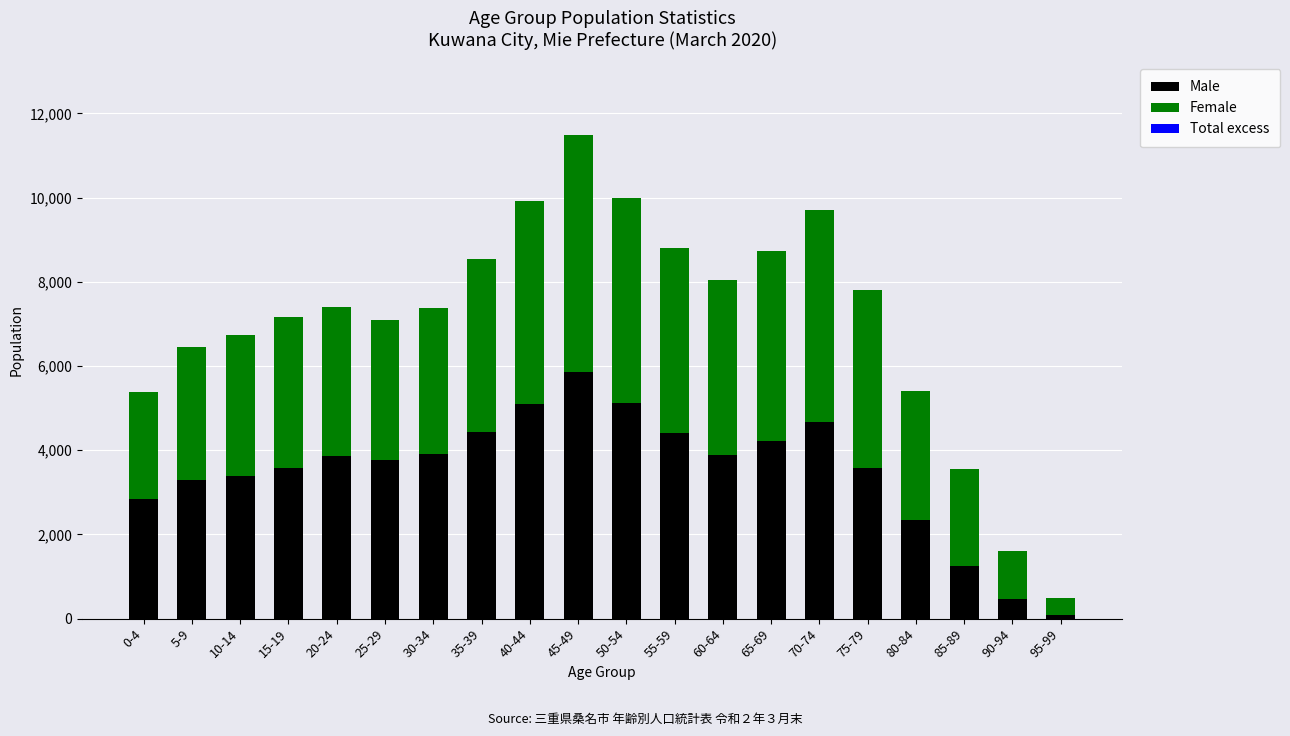

What is the average value of the Male series?

3504